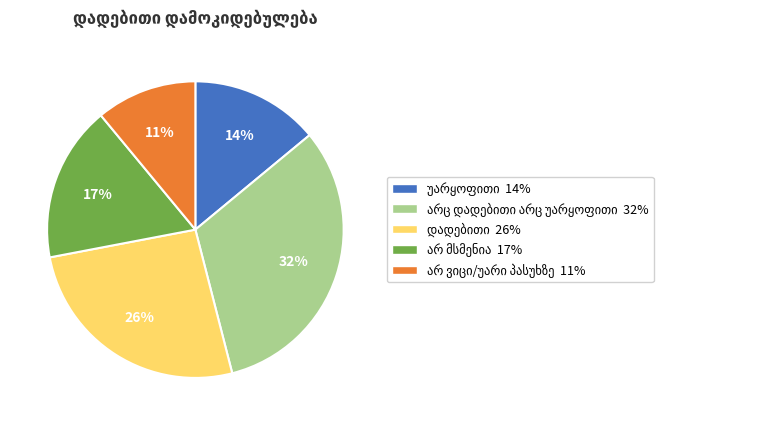

Does any single category account for the majority?

No